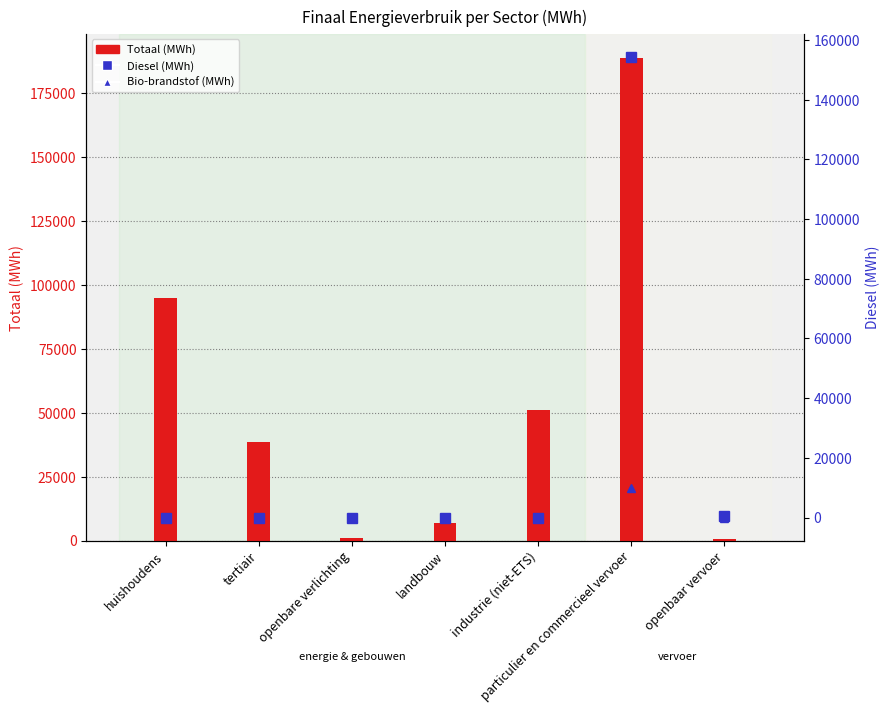

Read the Diesel (MWh) value at openbaar vervoer.

419.5